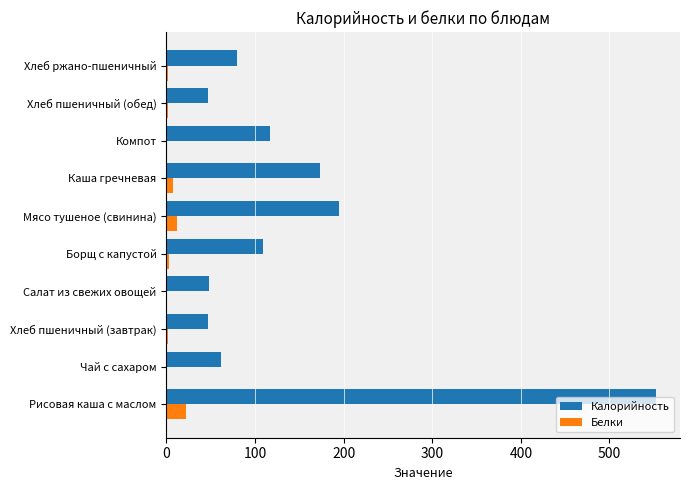

Which label corresponds to the largest value in the chart?

Рисовая каша с маслом